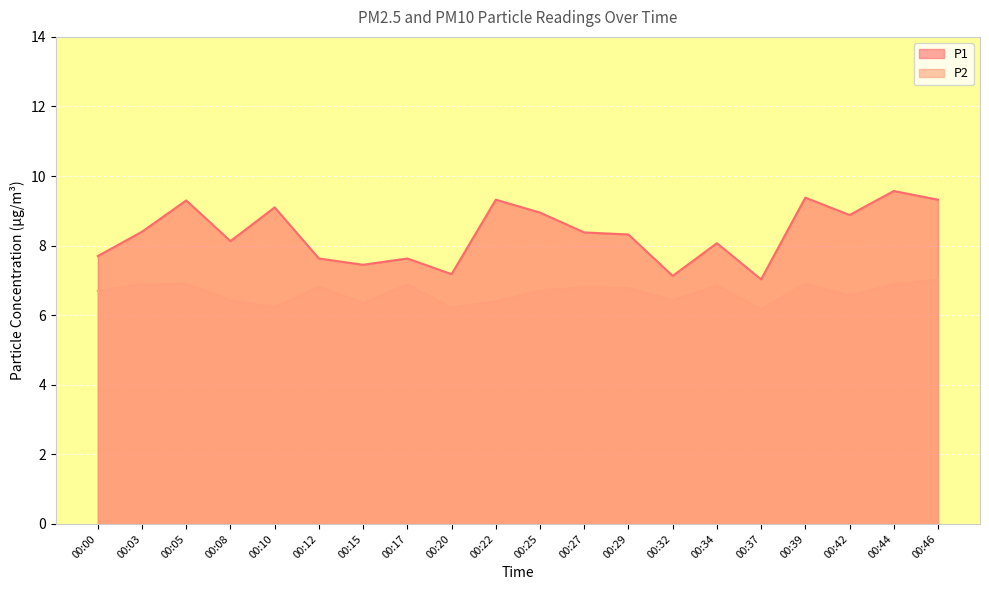

Reading right to left, extract all data points from this chart.

P1: 00:46=9.3	00:44=9.6	00:42=8.9	00:39=9.4	00:37=7.0	00:34=8.1	00:32=7.1	00:29=8.3	00:27=8.4	00:25=8.9	00:22=9.3	00:20=7.2	00:17=7.6	00:15=7.5	00:12=7.6	00:10=9.1	00:08=8.1	00:05=9.3	00:03=8.4	00:00=7.7
P2: 00:46=7.0	00:44=6.9	00:42=6.6	00:39=6.9	00:37=6.2	00:34=6.8	00:32=6.4	00:29=6.8	00:27=6.8	00:25=6.7	00:22=6.4	00:20=6.2	00:17=6.9	00:15=6.3	00:12=6.8	00:10=6.2	00:08=6.4	00:05=6.9	00:03=6.9	00:00=6.7